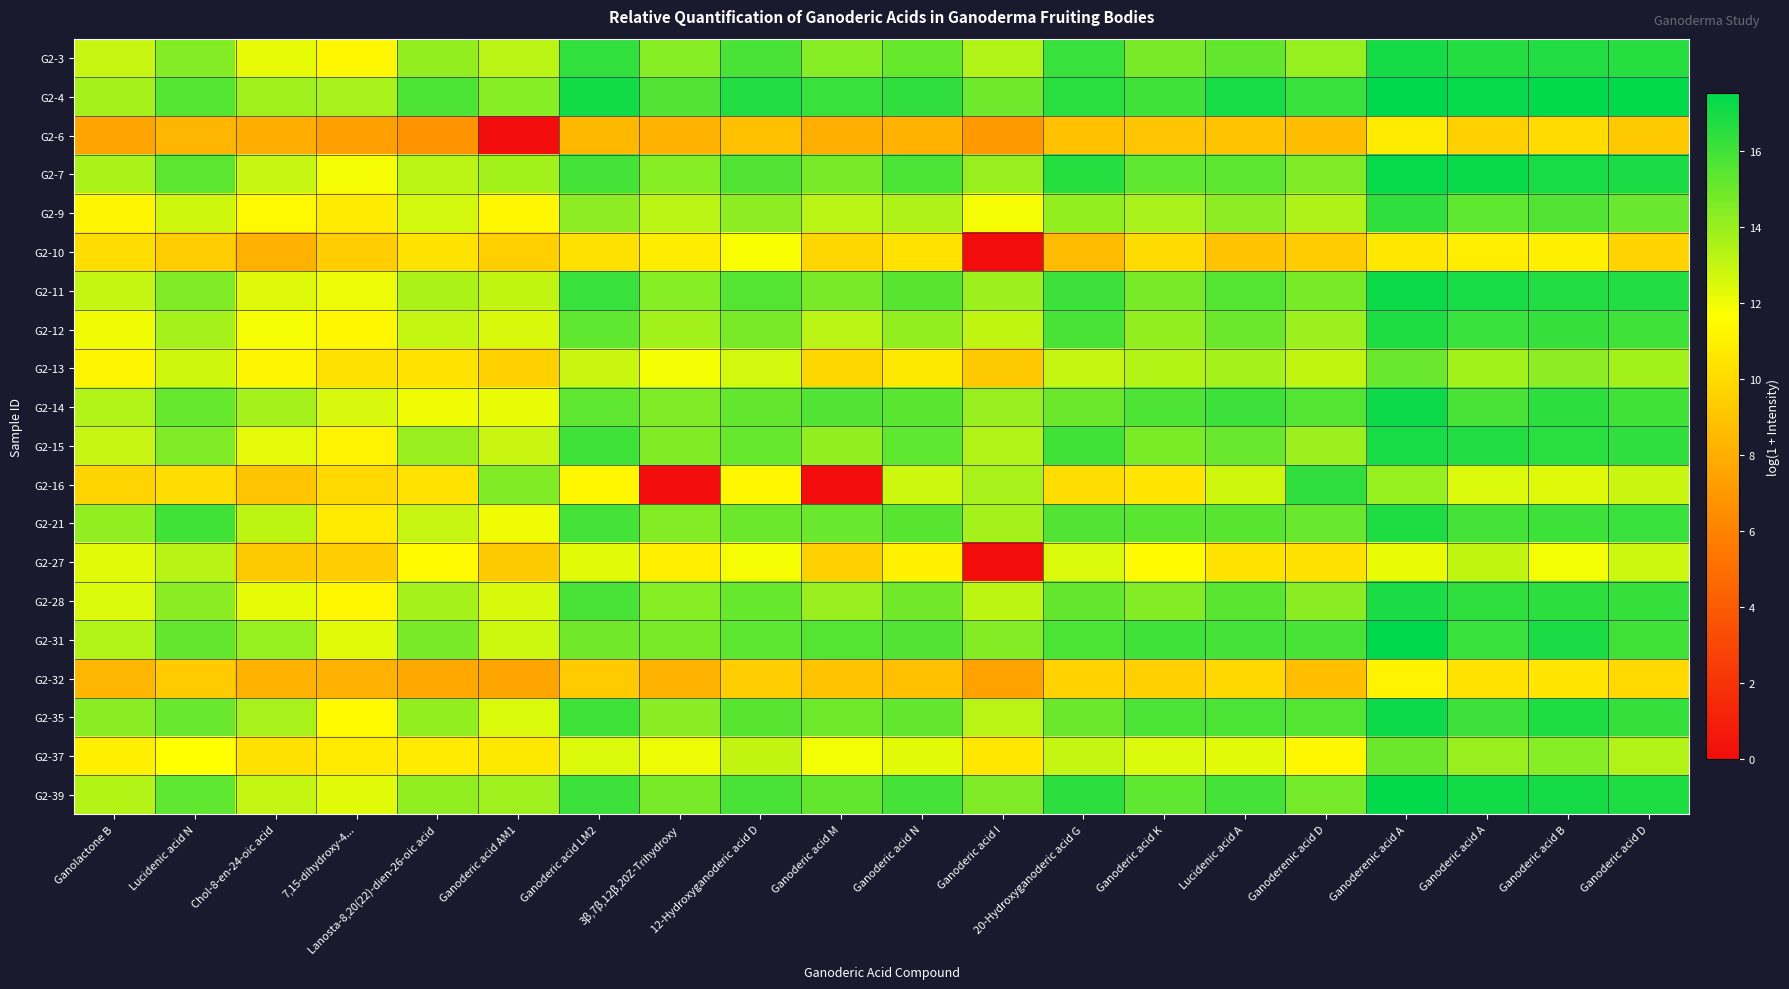

Between 3β,7β,12β,20Z-Trihydroxy and 12-Hydroxyganoderic acid D, which is larger?

12-Hydroxyganoderic acid D